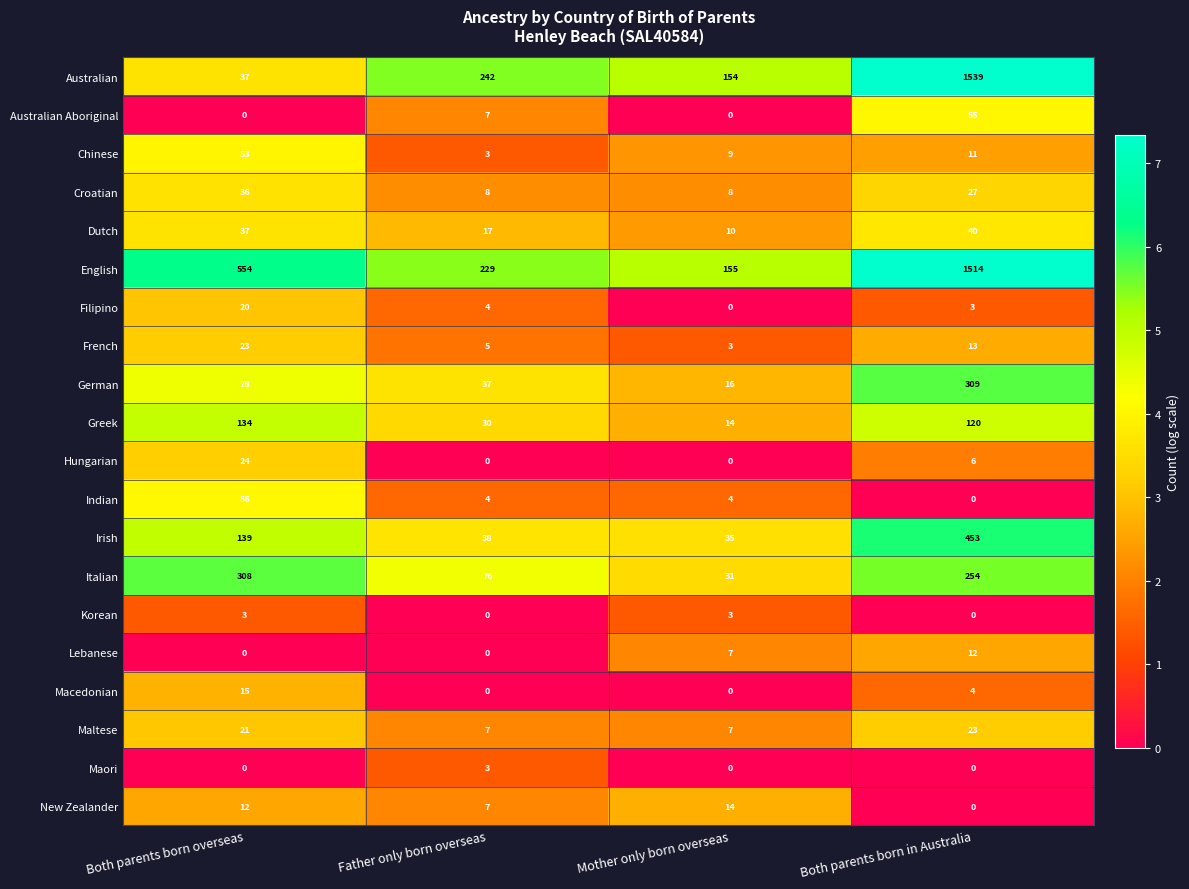

The value of German at Mother only born overseas is 16. True or false?

True